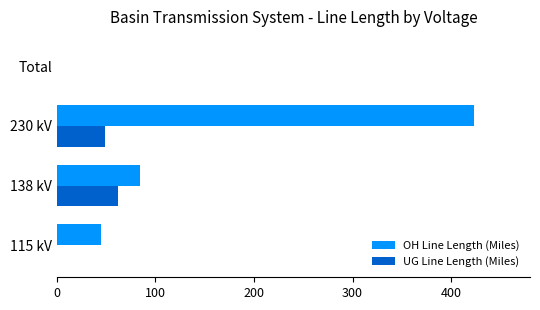

How many data points does each series have?

4